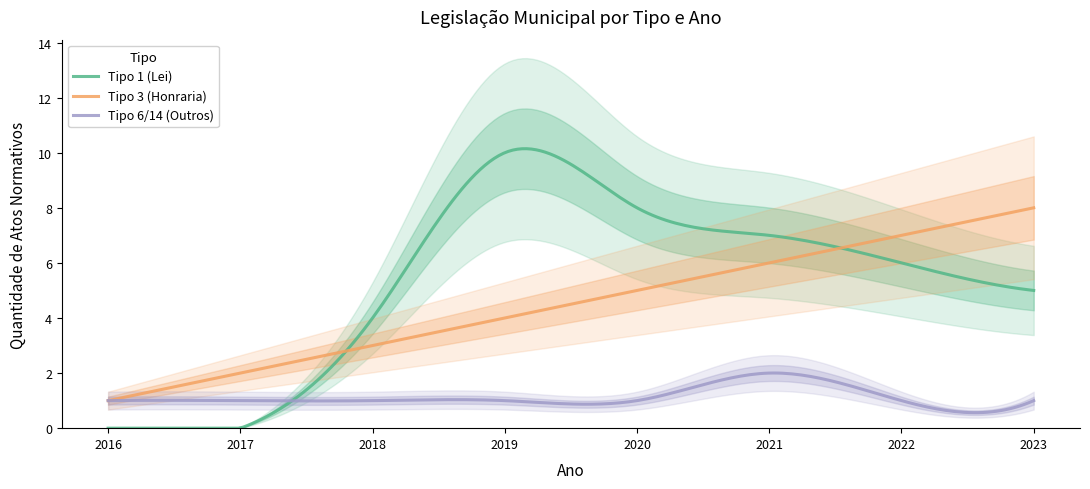

Reading right to left, transcribe all the data shown in this chart.

Tipo 1 (Lei): 5	6	7	8	10	4	0	0
Tipo 3 (Honraria): 8	7	6	5	4	3	2	1
Tipo 6/14 (Outros): 1	1	2	1	1	1	1	1